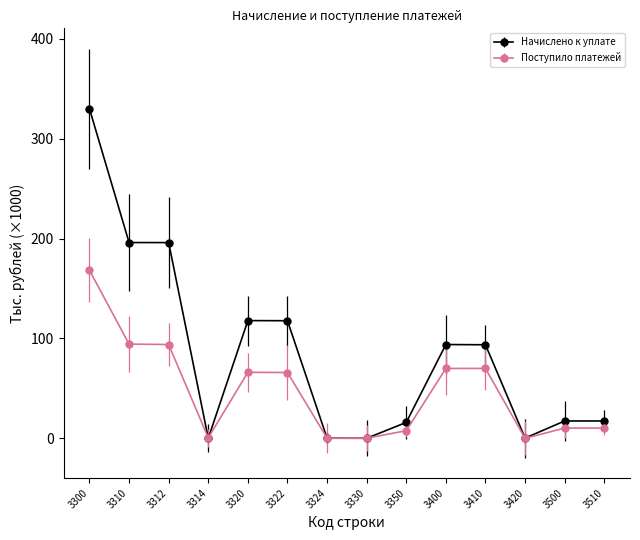

Which series has the largest range (max minus min)?

Начислено к уплате